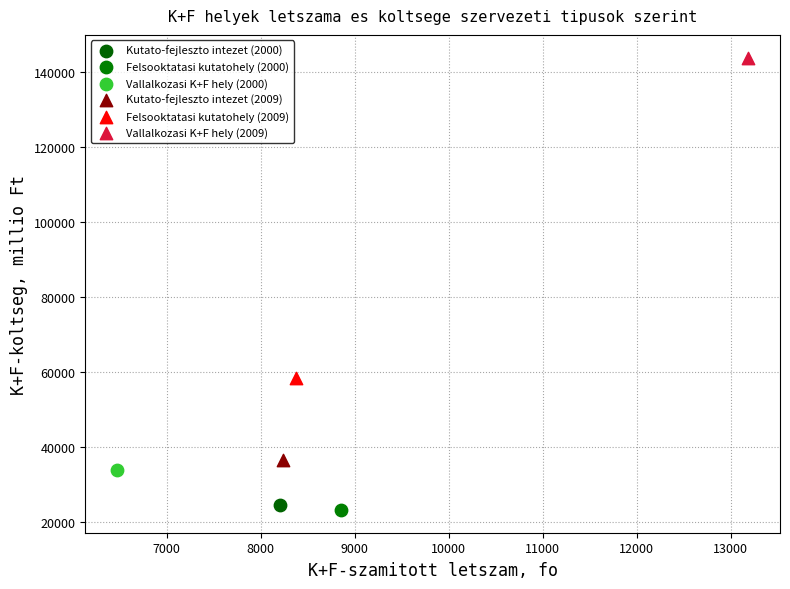

Which series reaches the minimum Y coordinate?

Felsooktatasi kutatohely (2000)